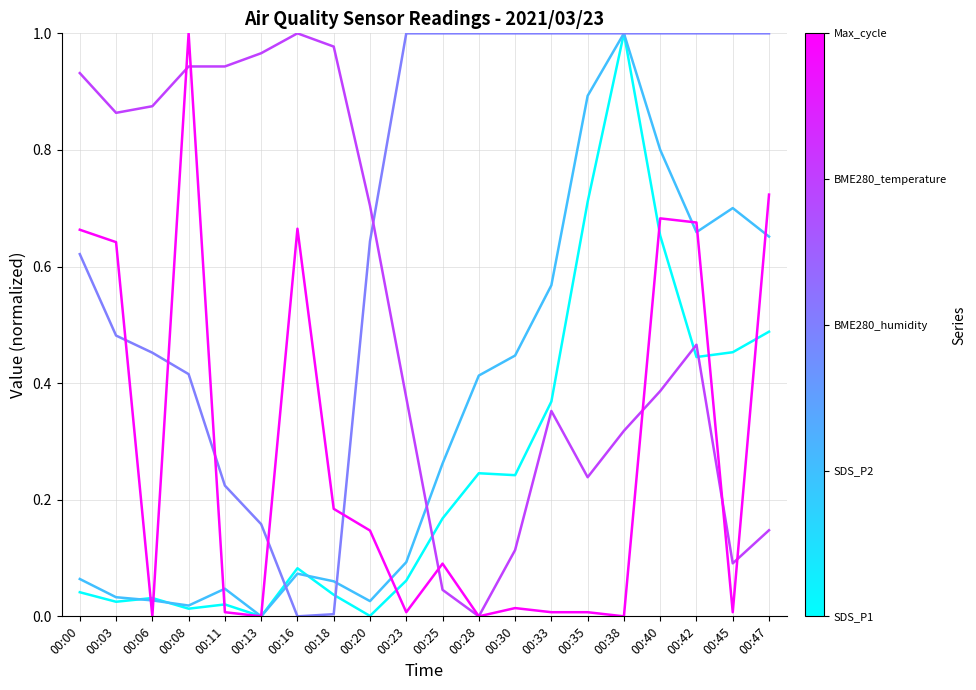

What is the total value across all series at 00:28?

1.7